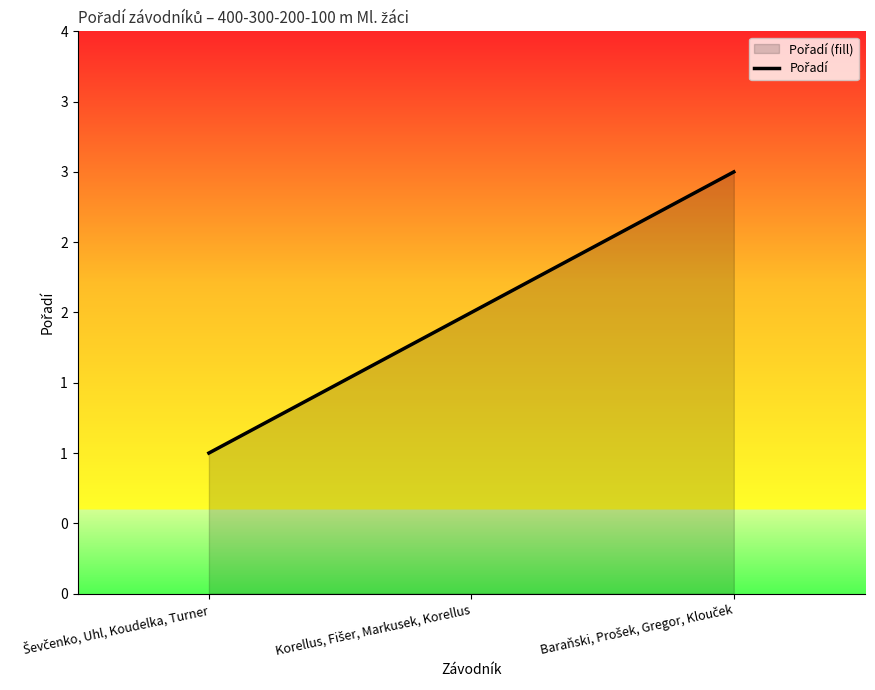

How many distinct data groups are displayed?

1